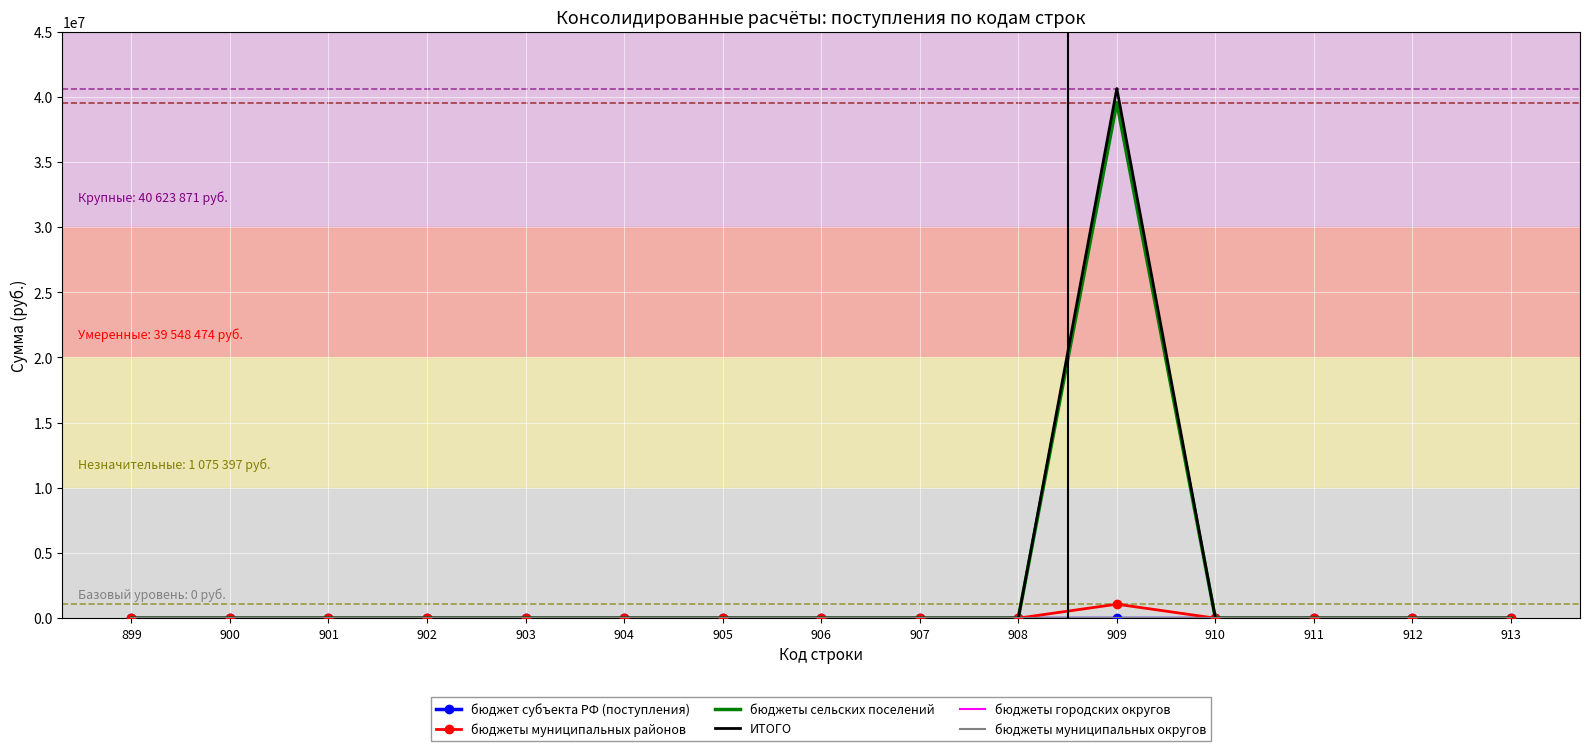

At which label does бюджет субъекта РФ (поступления) reach its peak?

899